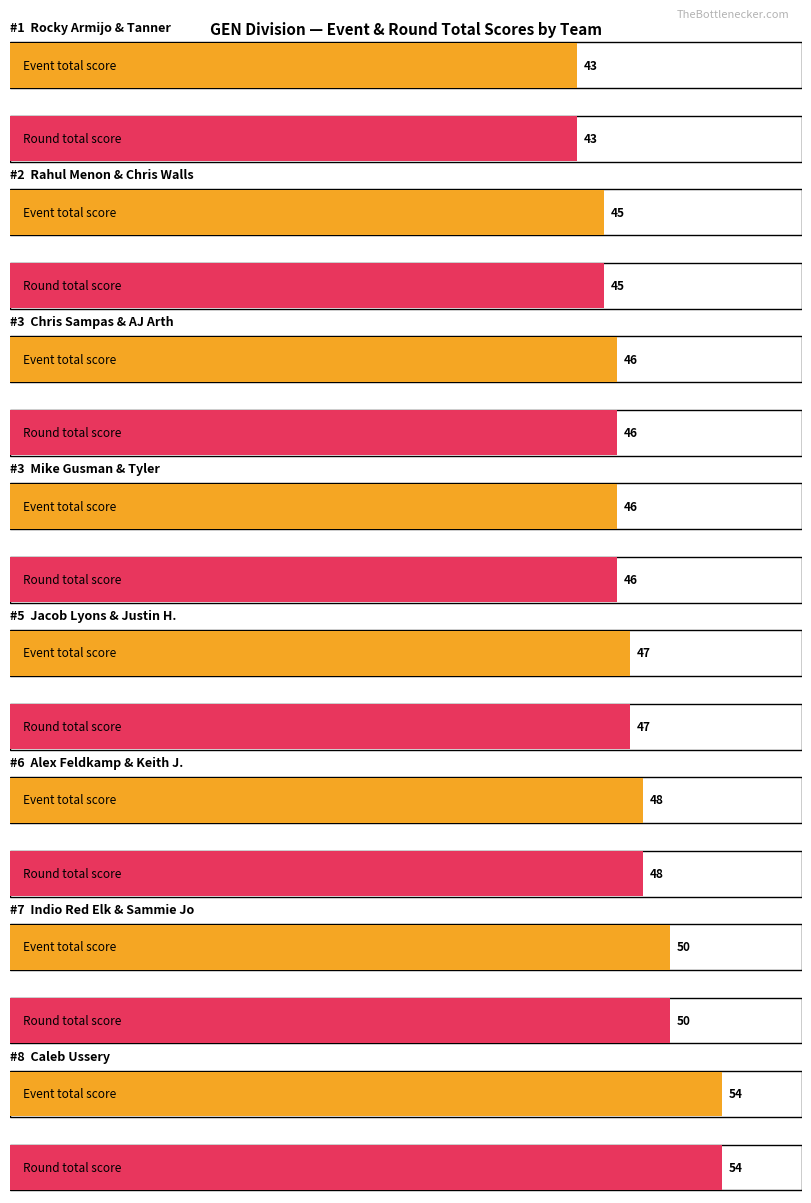

What is the difference between the maximum and minimum values in the event_total_score series?

11